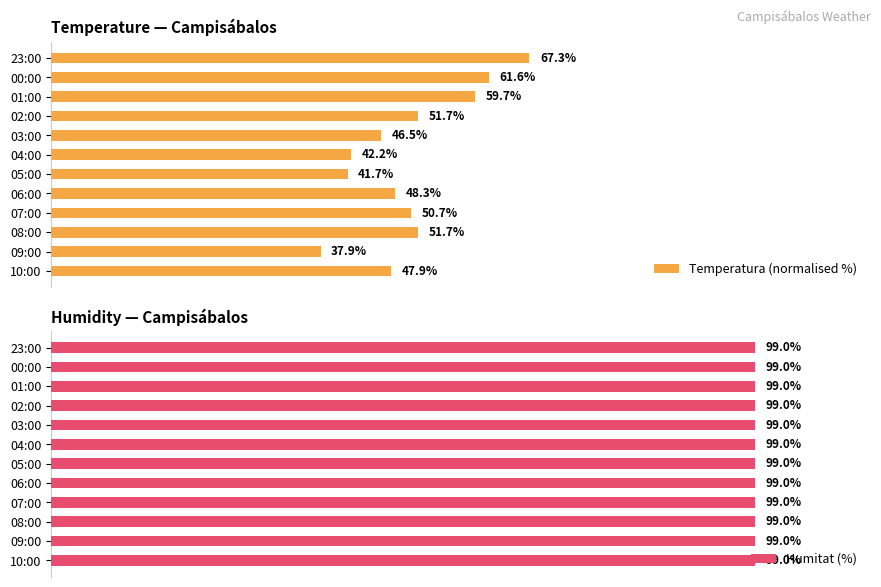

Which category has the lowest value in the Temperatura (normalised %) series?

09:00